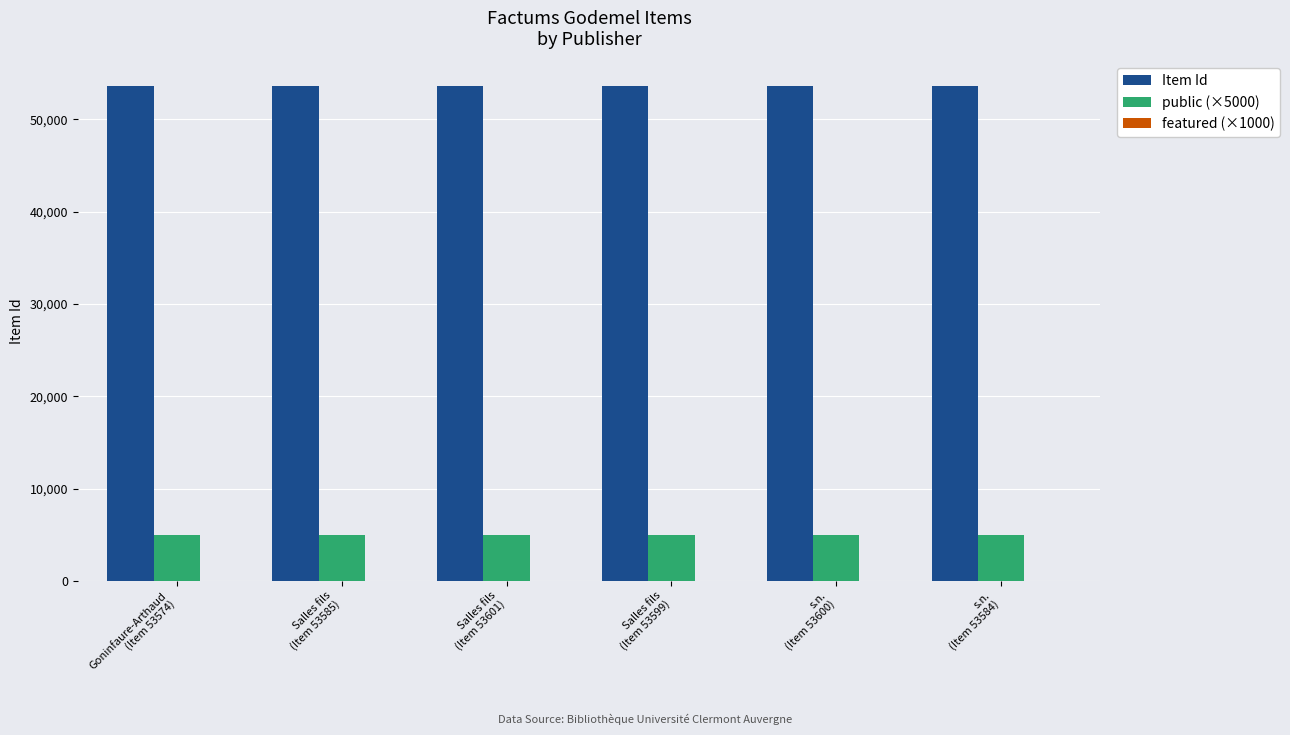

What value does the Item Id series have at Salles fils
(Item 53601)?

53601